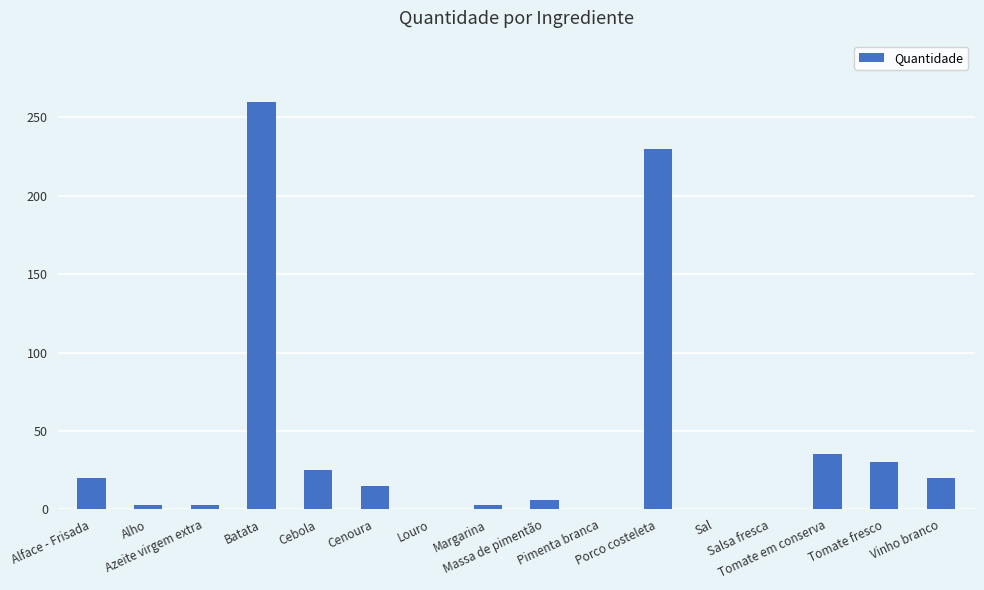

What is the greatest value displayed?

260.0